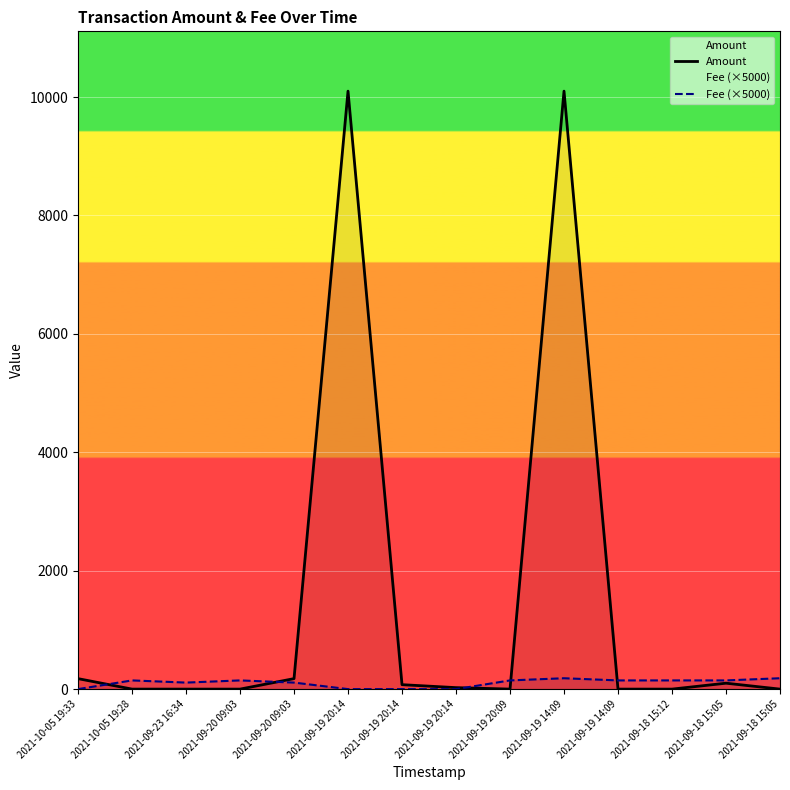

Which series ends up on top after the final intersection of Fee (×5000) and Amount?

Fee (×5000)